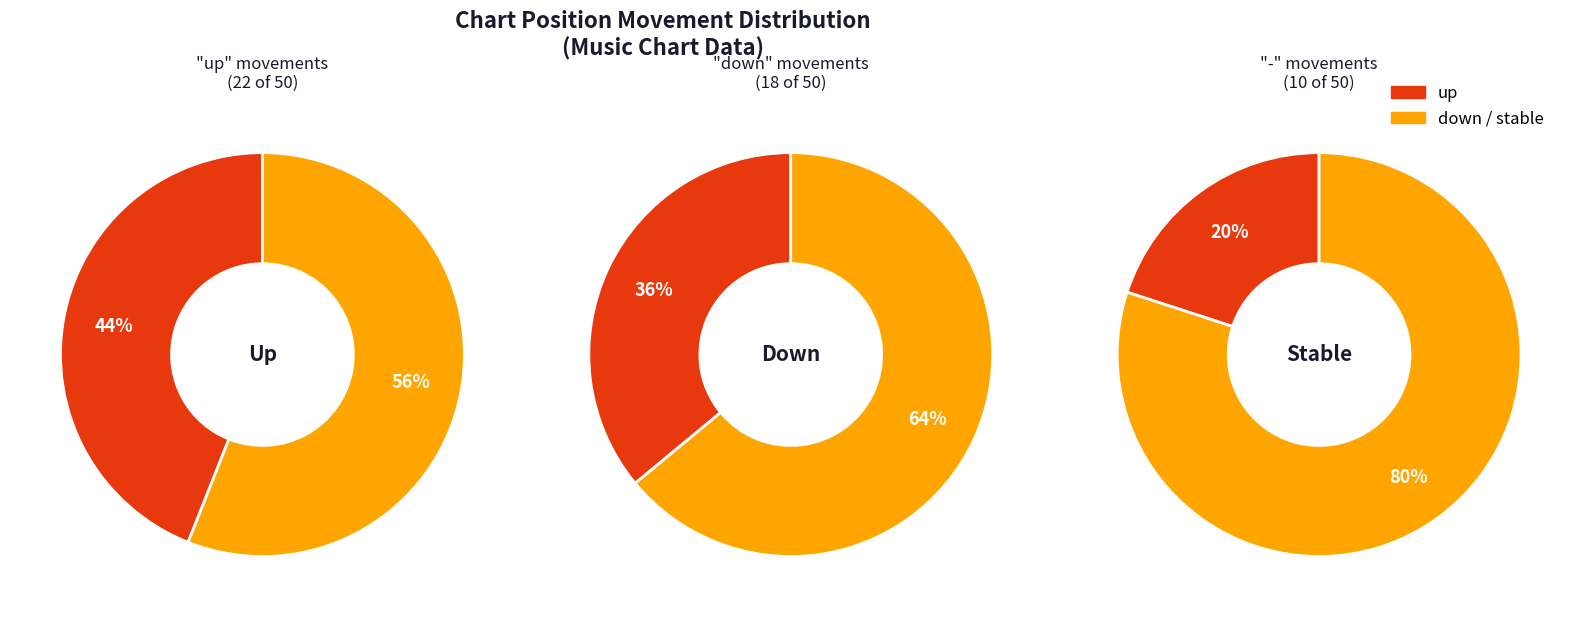

True or false: down accounts for 36% of the total.

True